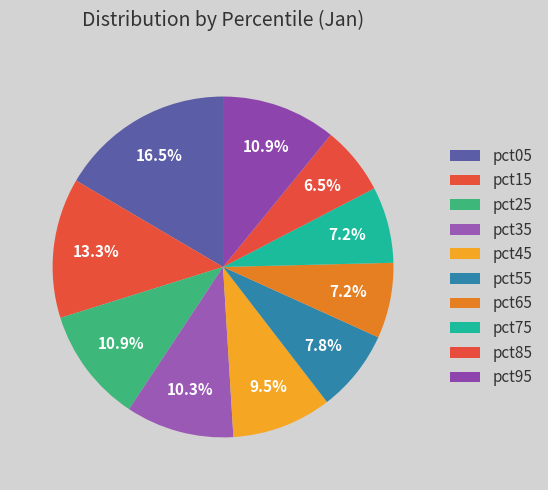

How many slices are in this pie chart?

10